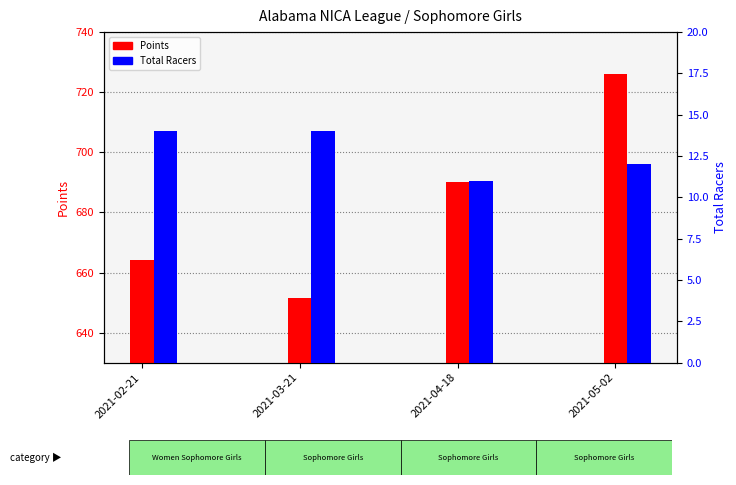

Between 2021-03-21 and 2021-05-02, which is larger?

2021-05-02